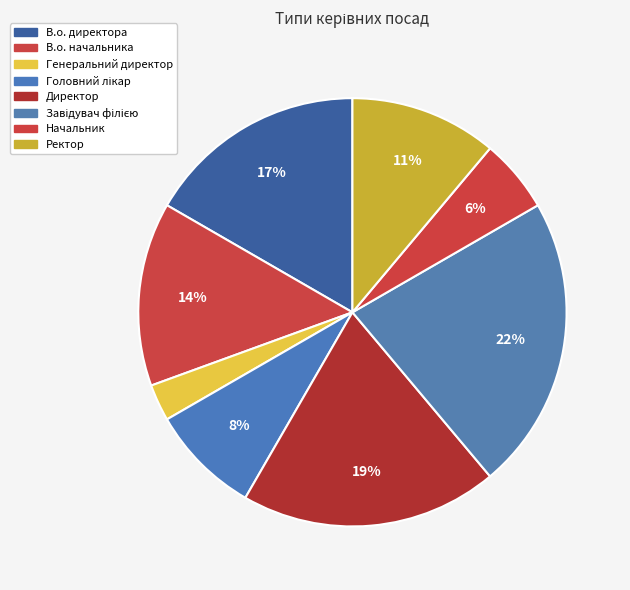

How many slices are in this pie chart?

8